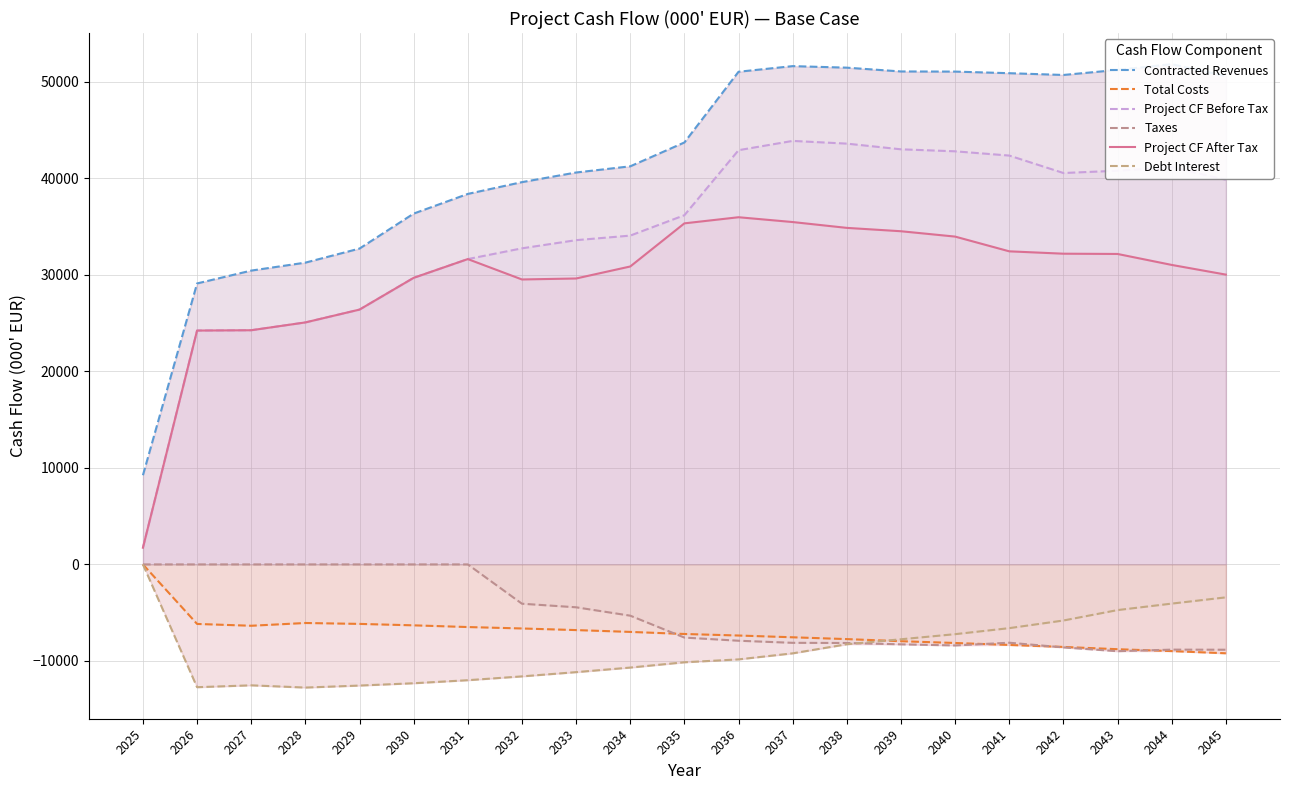

How many categories are shown in the chart?

21